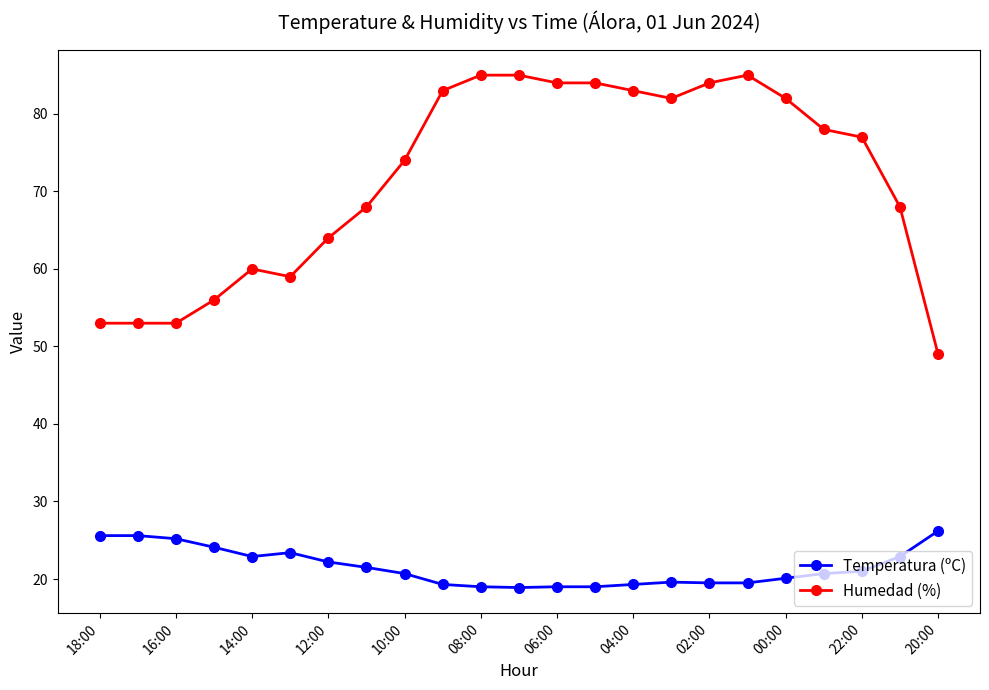

List the series in order of their overall mean, highest first.

Humedad (%), Temperatura (ºC)